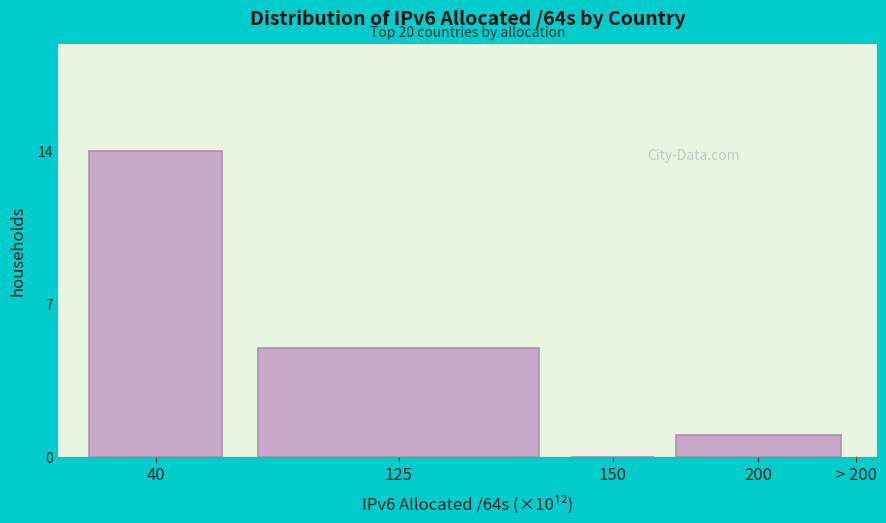

Reading left to right, transcribe all the data shown in this chart.

40=14	125=5	150=0	200=1	> 200=0